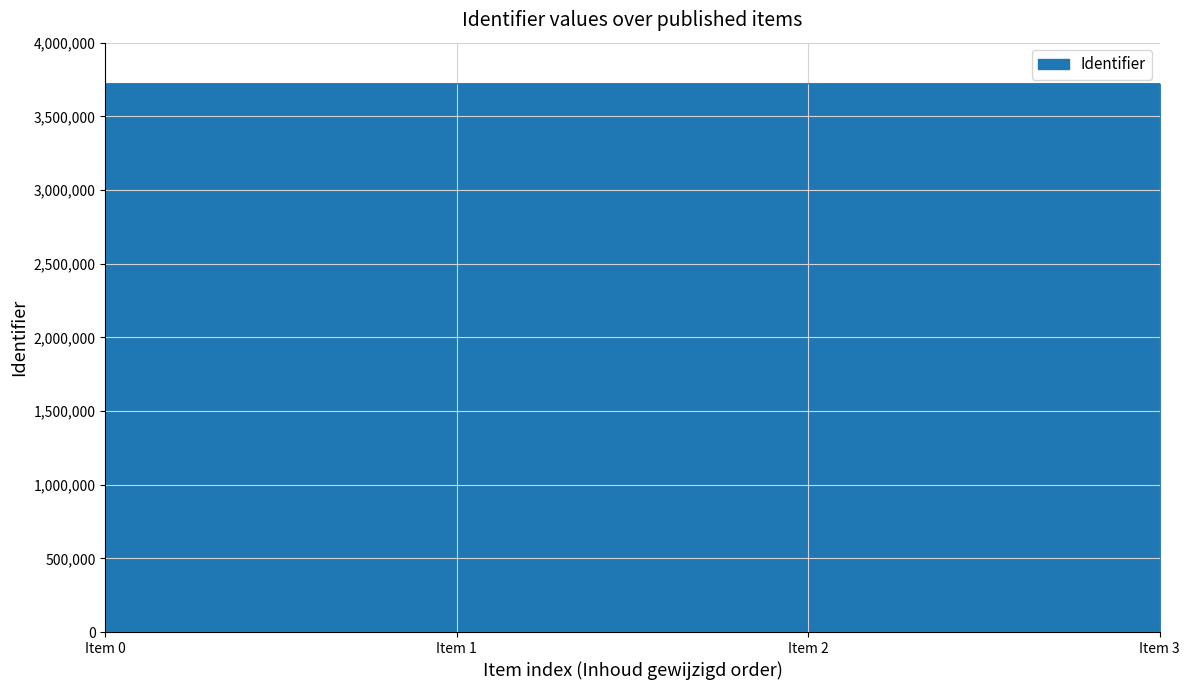

Is it true that the value at Item 3 is 3720771?

True